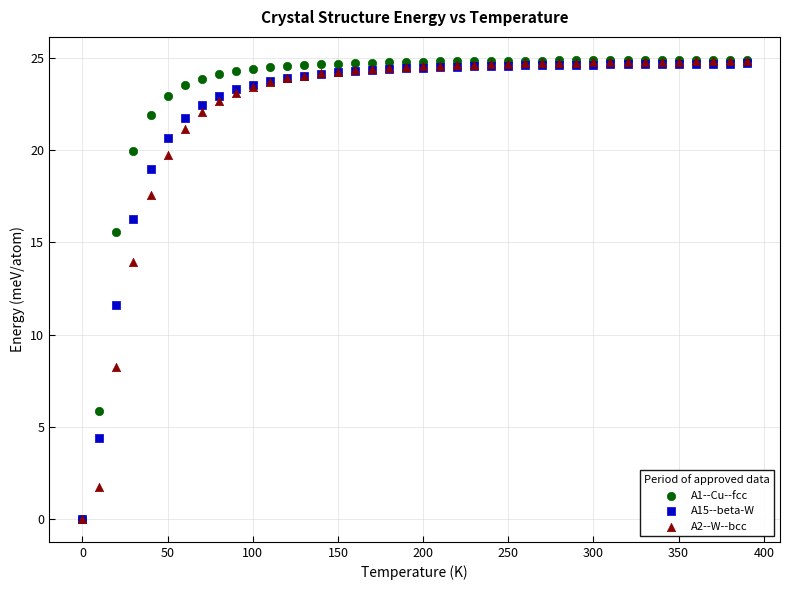

Across all series, what Y value is closest to 12?

11.6